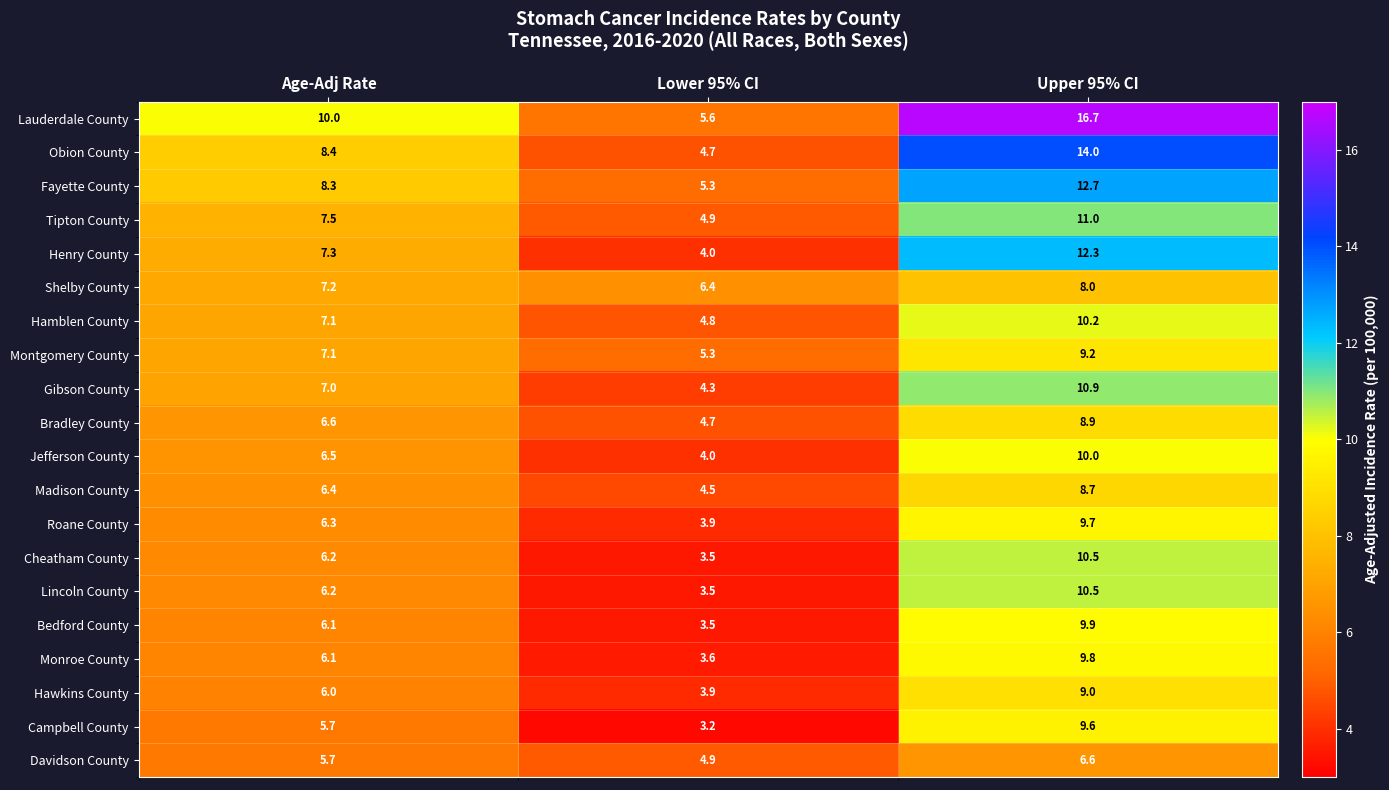

What is the difference between the maximum and minimum values in the Bedford County series?

6.4